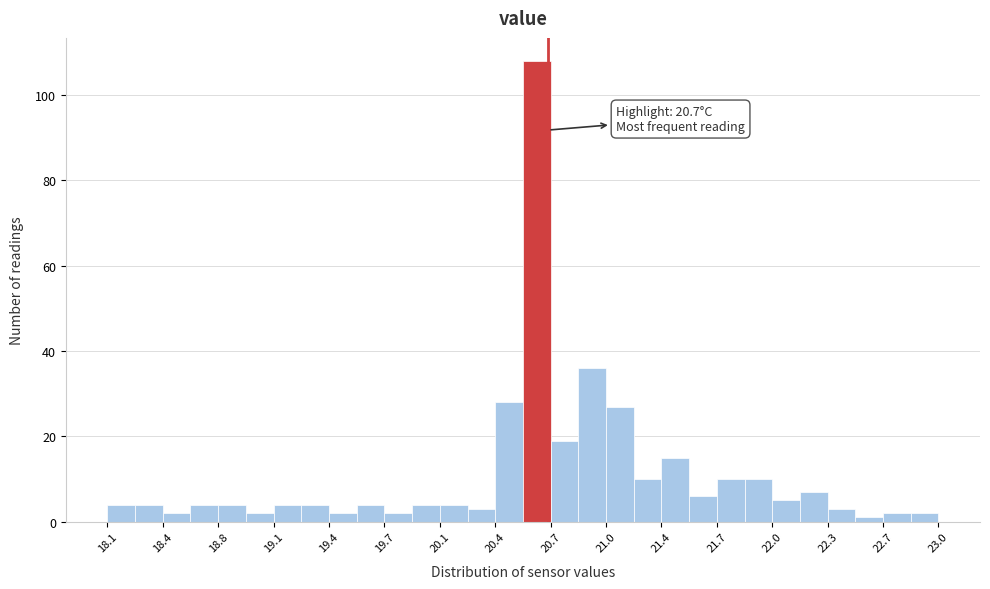

Around what value on the x-axis is the tallest bar? Give the approximate position of its centre, as read against the axis.

20.65